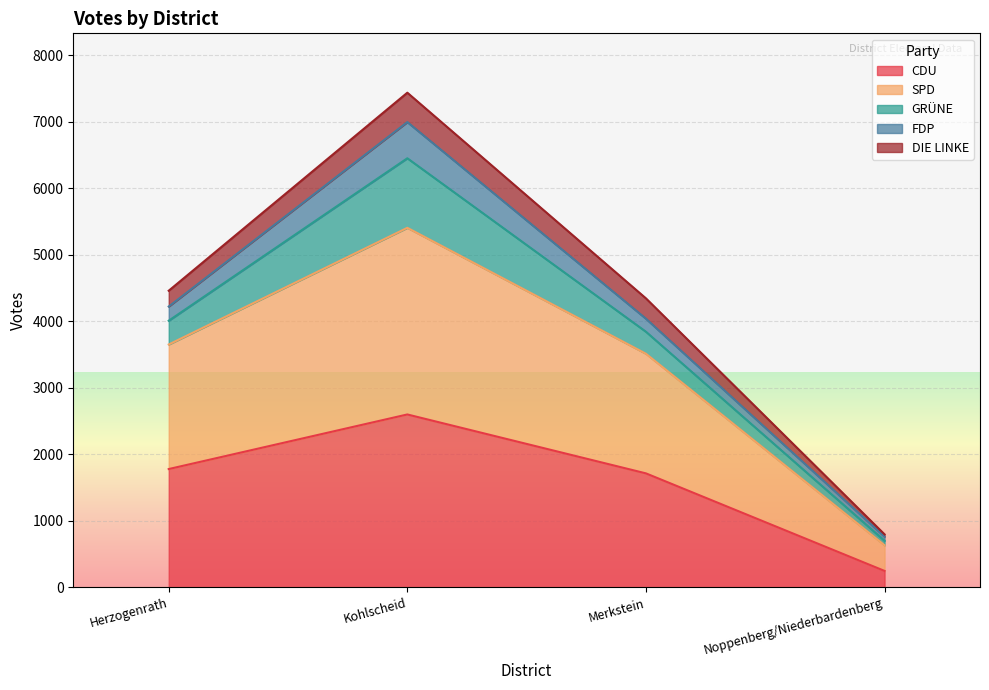

True or false: CDU has a value of 1714 at Merkstein.

True